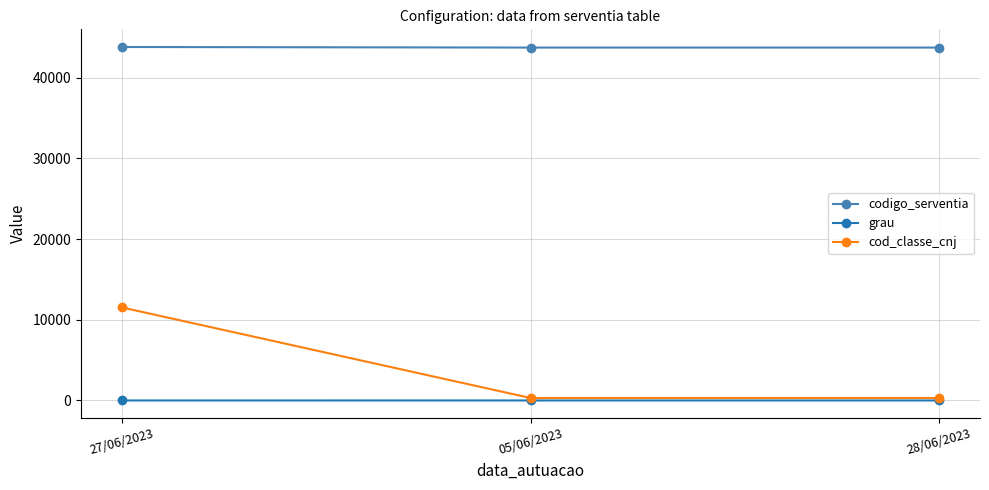

What is the maximum value shown in the chart?

43792